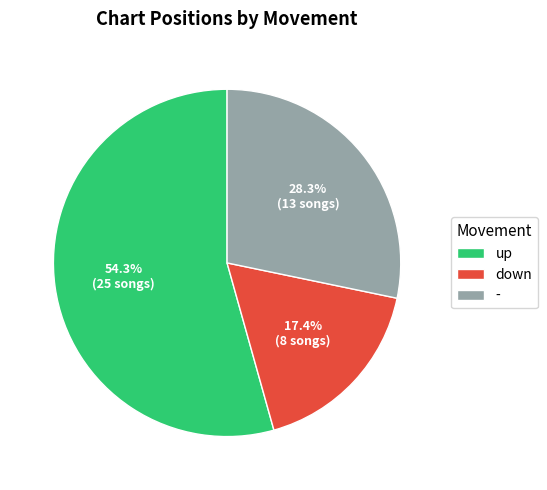

Is there any slice that represents more than half of the pie?

Yes